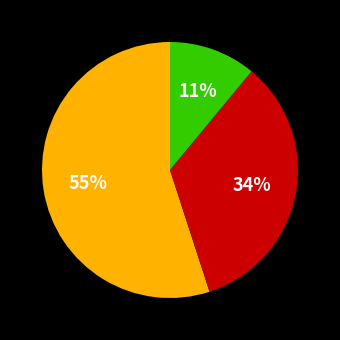

How many slices are in this pie chart?

3